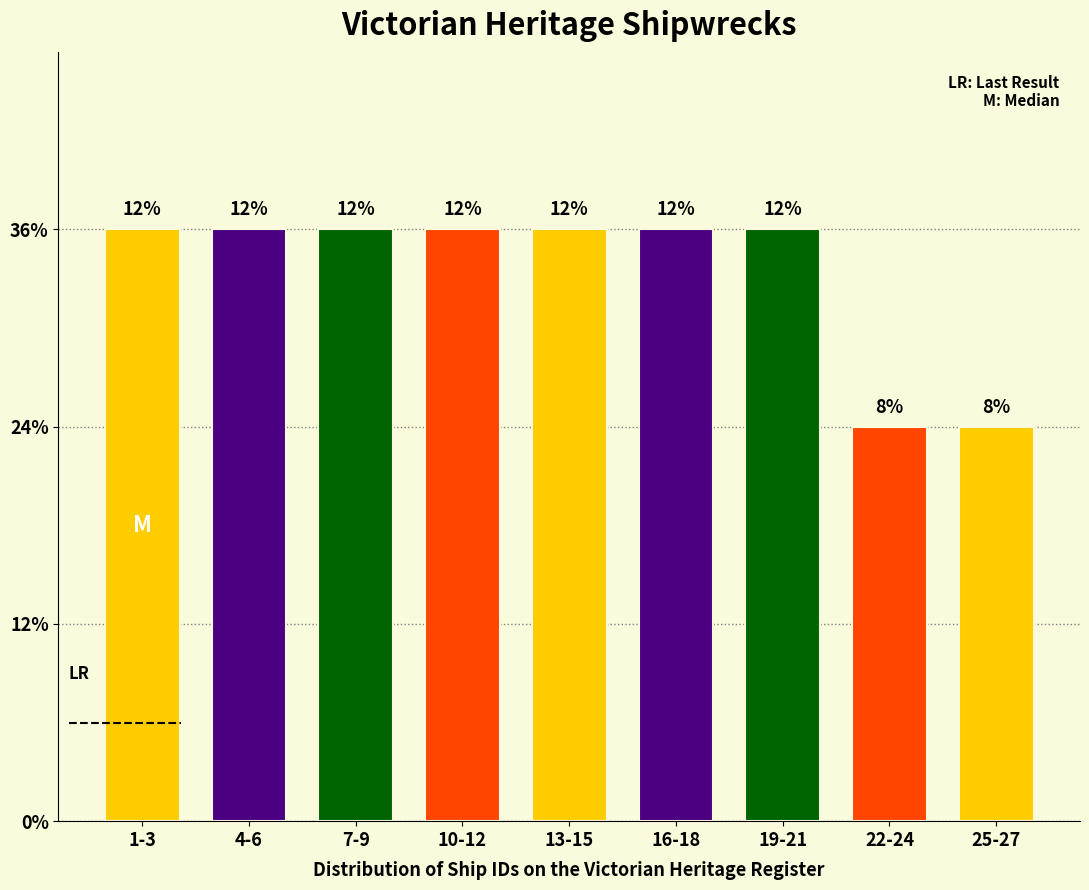

Are the bars horizontal?

No